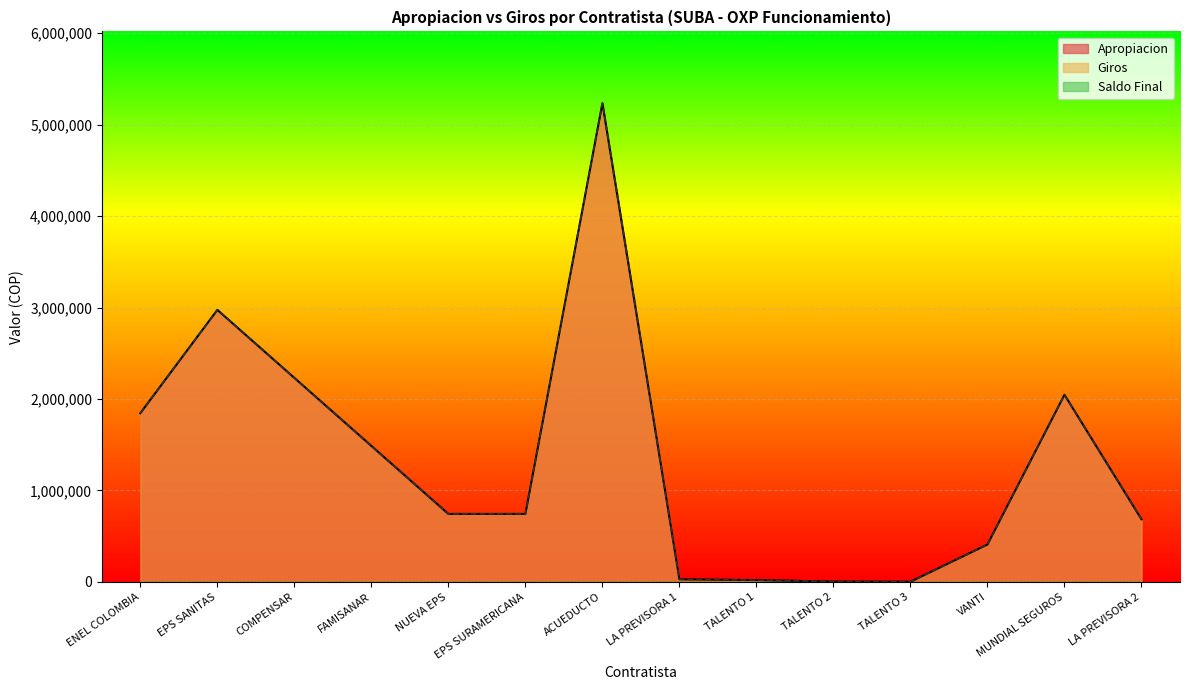

How many lines are shown in the chart?

3